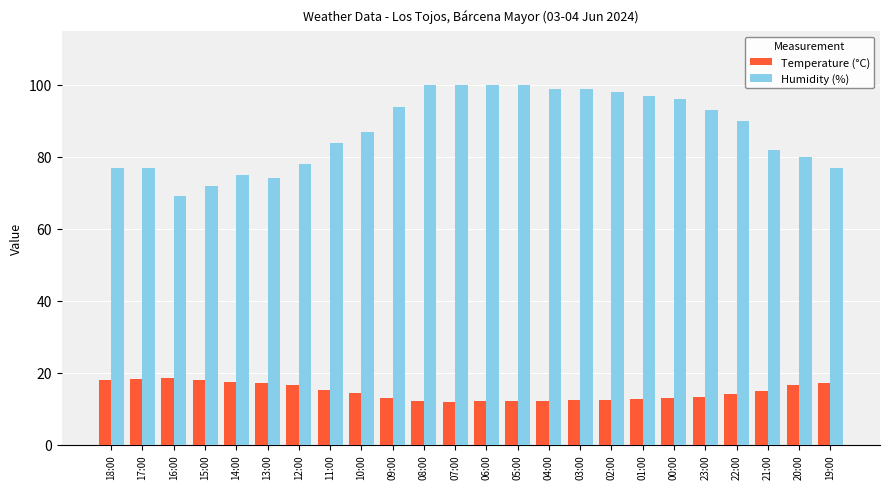

Which series has the widest spread of values?

Humidity (%)